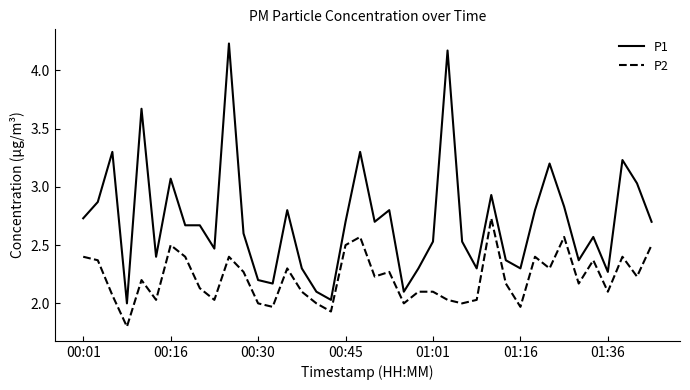

True or false: P2 has more than 0 points higher than both neighbors.

True